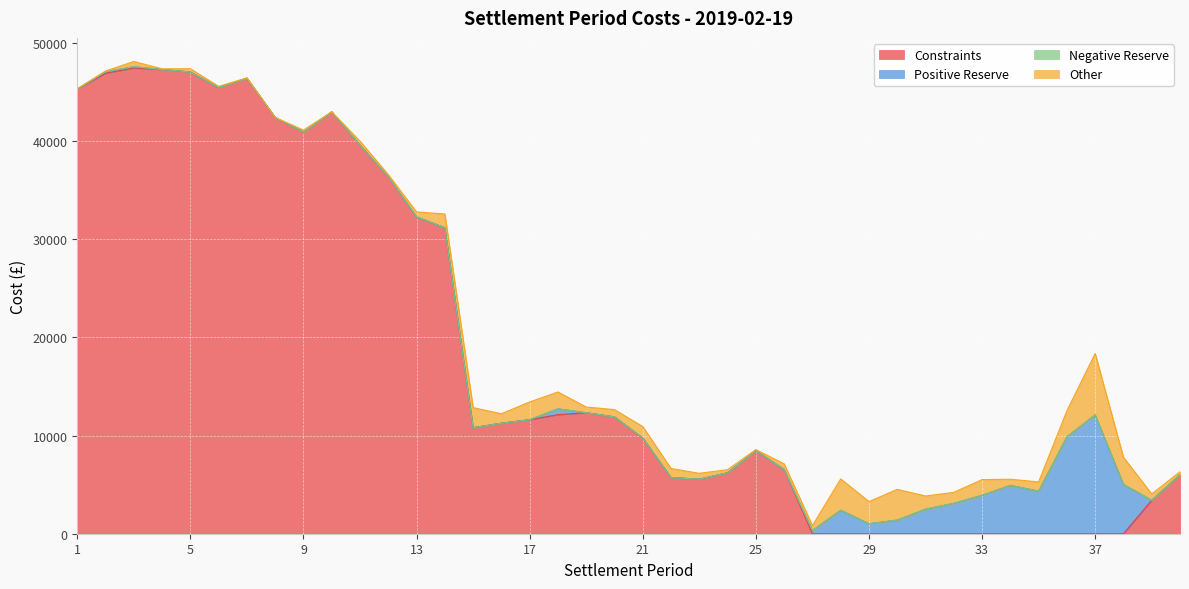

What is the sum of all Constraints values?

713456.1